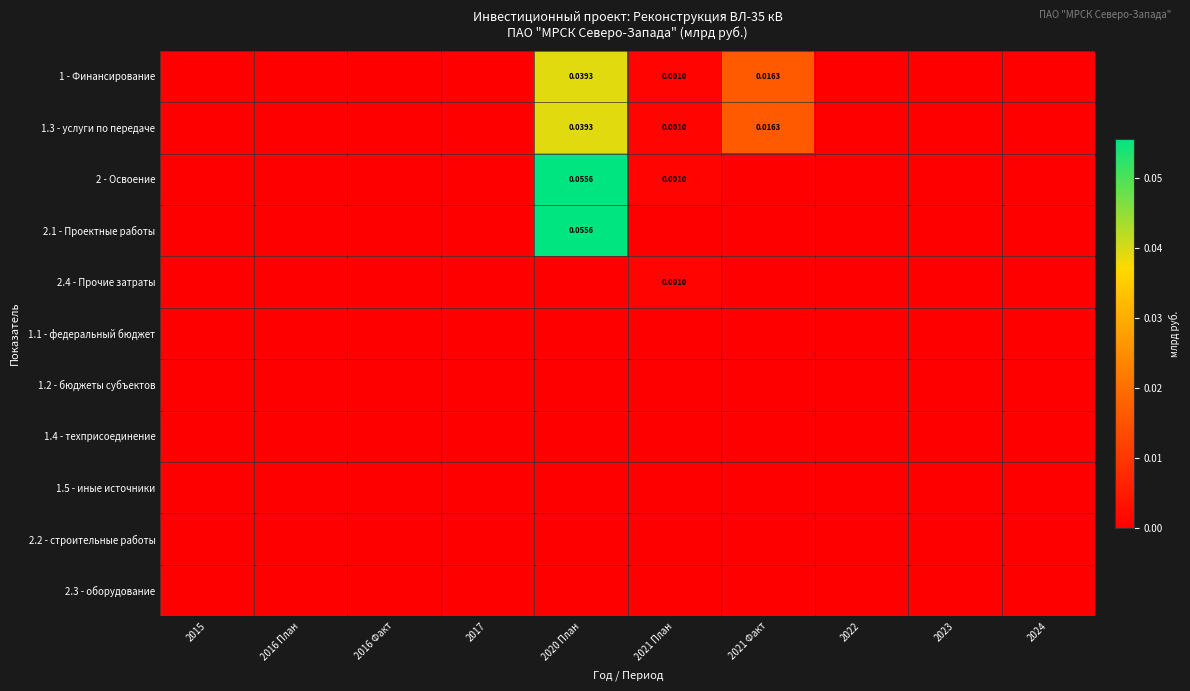

At which label is 2.2 - строительные работы closest to 0?

2015